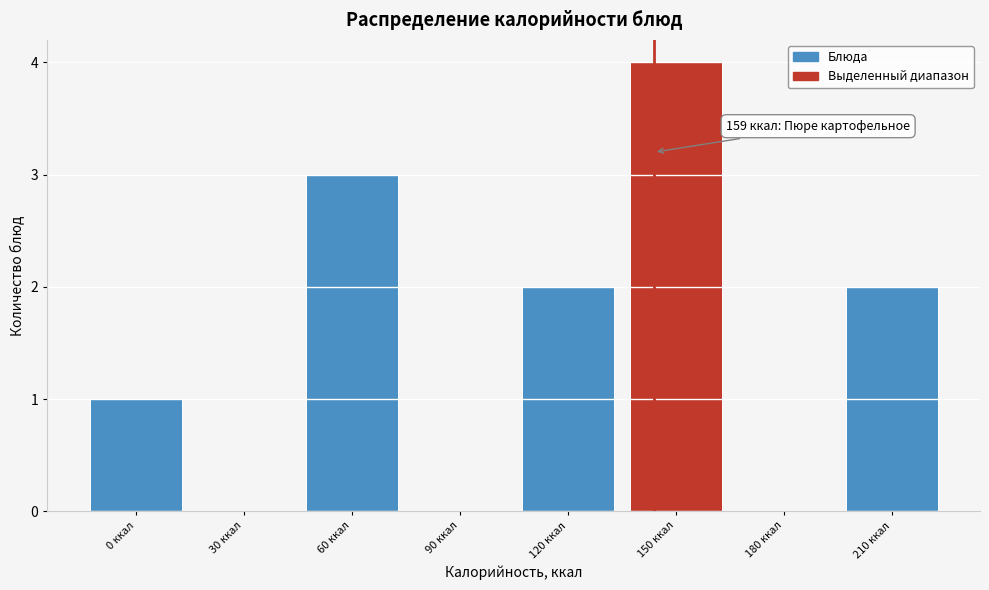

Reading left to right, transcribe all the data shown in this chart.

0 ккал=1	30 ккал=0	60 ккал=3	90 ккал=0	120 ккал=2	150 ккал=4	180 ккал=0	210 ккал=2